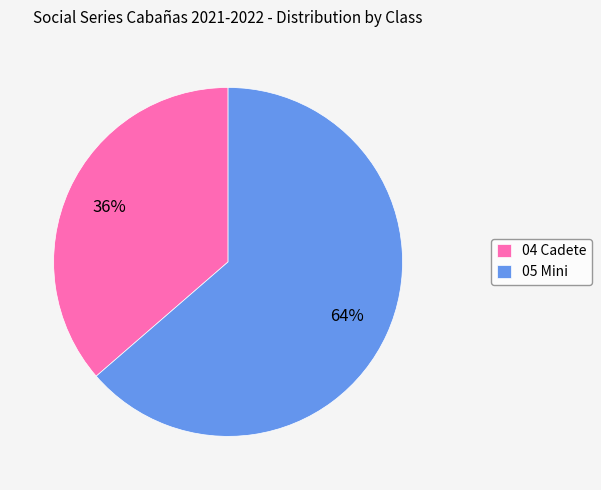

How many slices are in this pie chart?

2